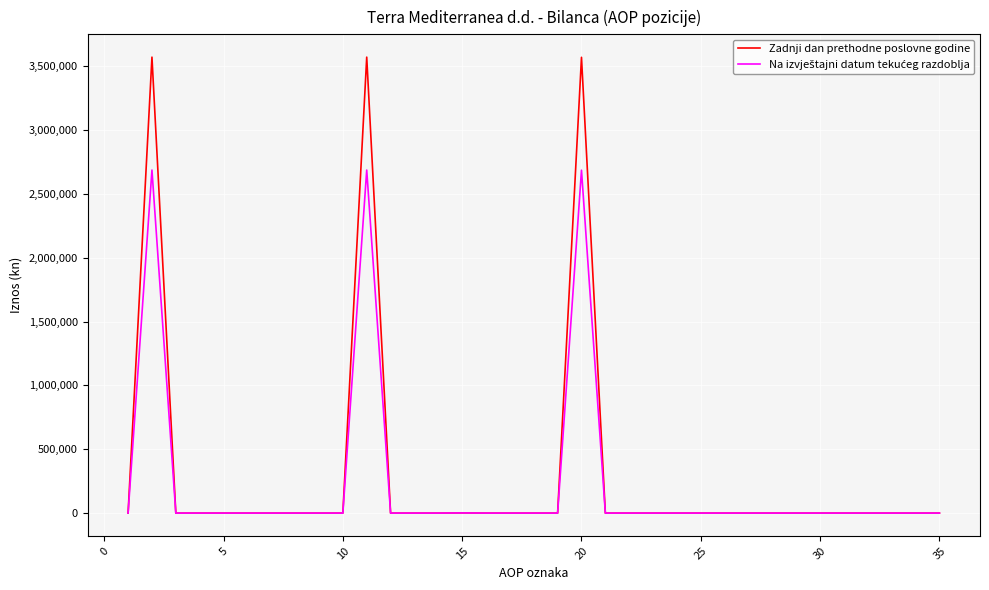

What is the maximum value shown in the chart?

3572185